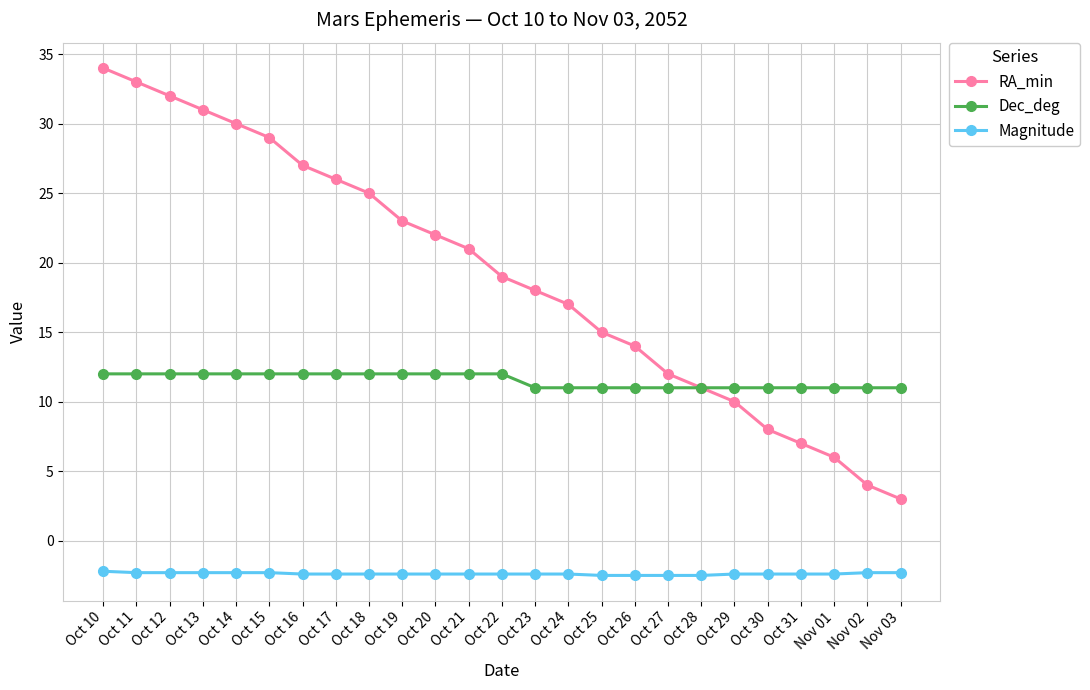

Where is RA_min nearest to the value 18?

Oct 23